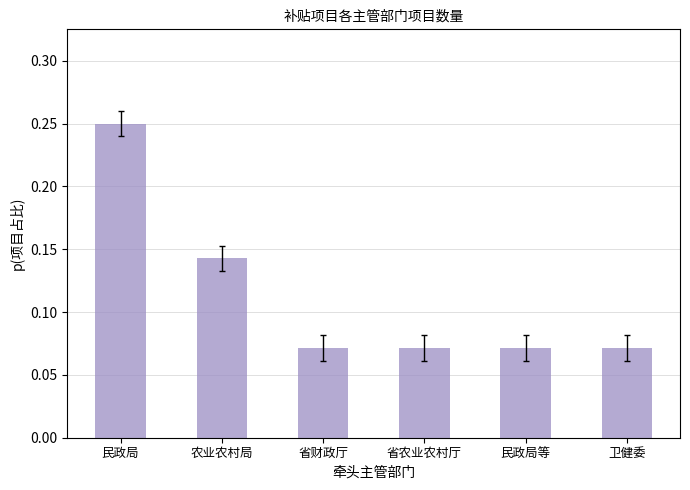

Count the number of categories in the chart.

6